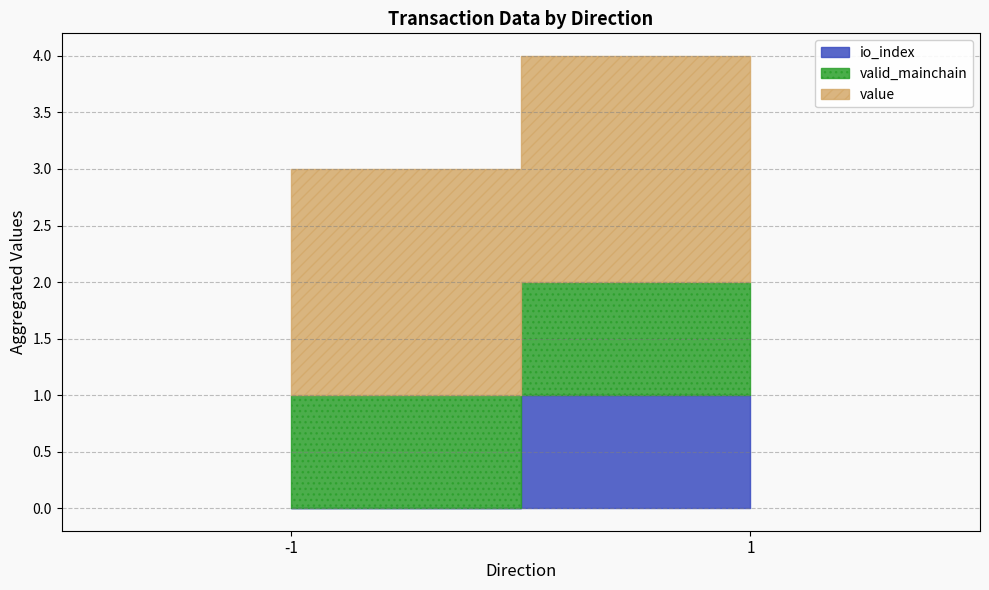

Reading left to right, what are all the values shown in this chart?

io_index: 0.0	1.0
valid_mainchain: 1.0	1.0
value: 2.0	2.0